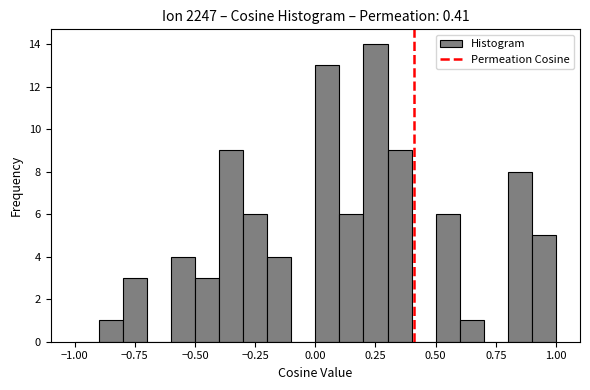

Read against the x-axis, roughly where is the centre of the tallest bar?

0.25